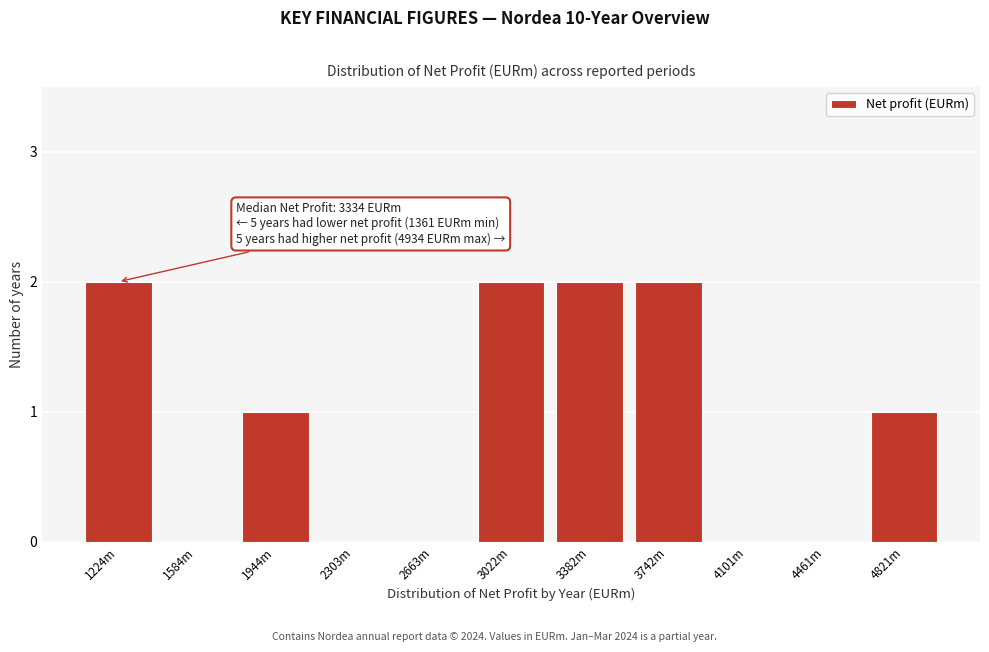

Reading right to left, list all the values displayed in this chart.

4821m=1	4461m=0	4101m=0	3742m=2	3382m=2	3022m=2	2663m=0	2303m=0	1944m=1	1584m=0	1224m=2